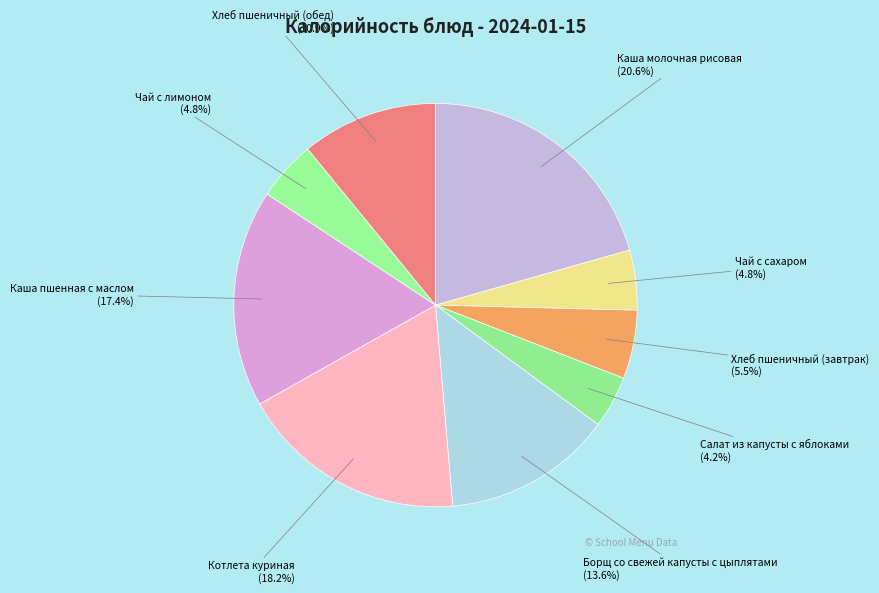

What portion of the pie excludes Каша пшенная с маслом?

82.6%